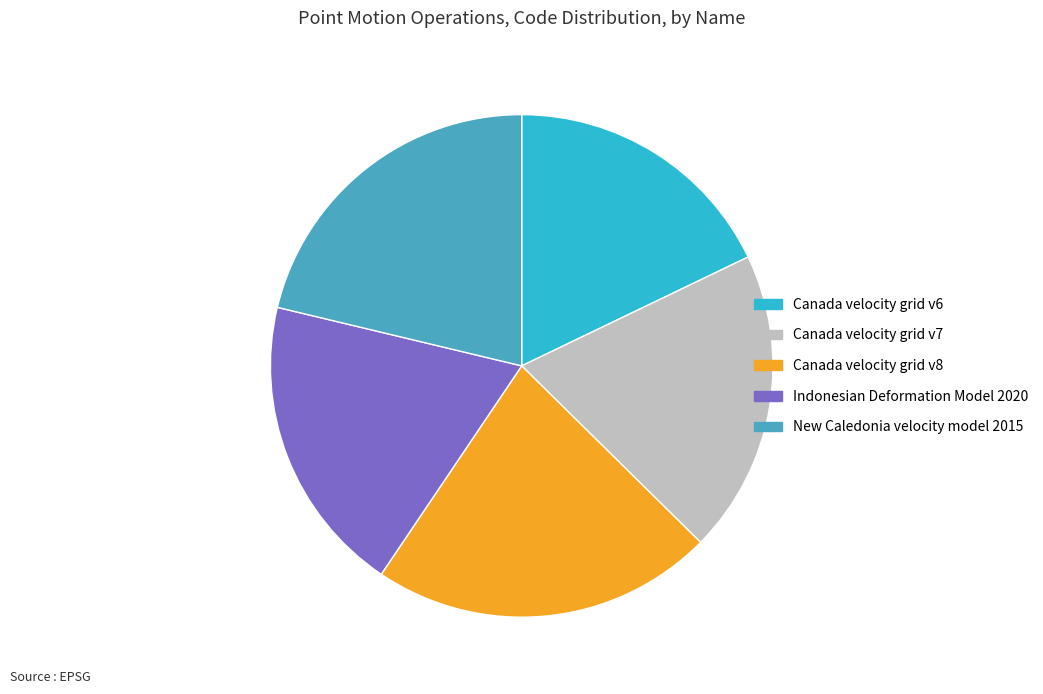

Is there any slice that represents more than half of the pie?

No